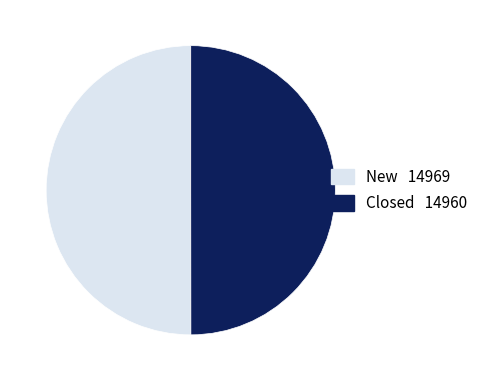

Approximately how many times larger is the value at Closed compared to New?

1.0